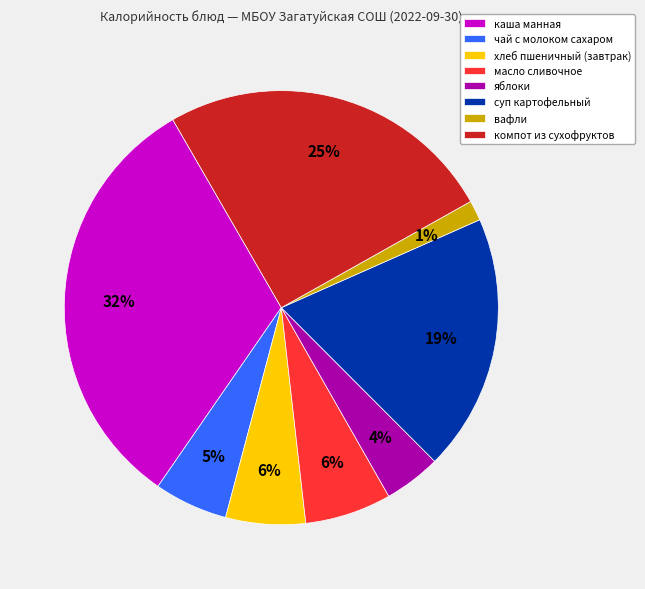

Approximately how many times larger is the value at хлеб пшеничный (завтрак) compared to суп картофельный?

0.3